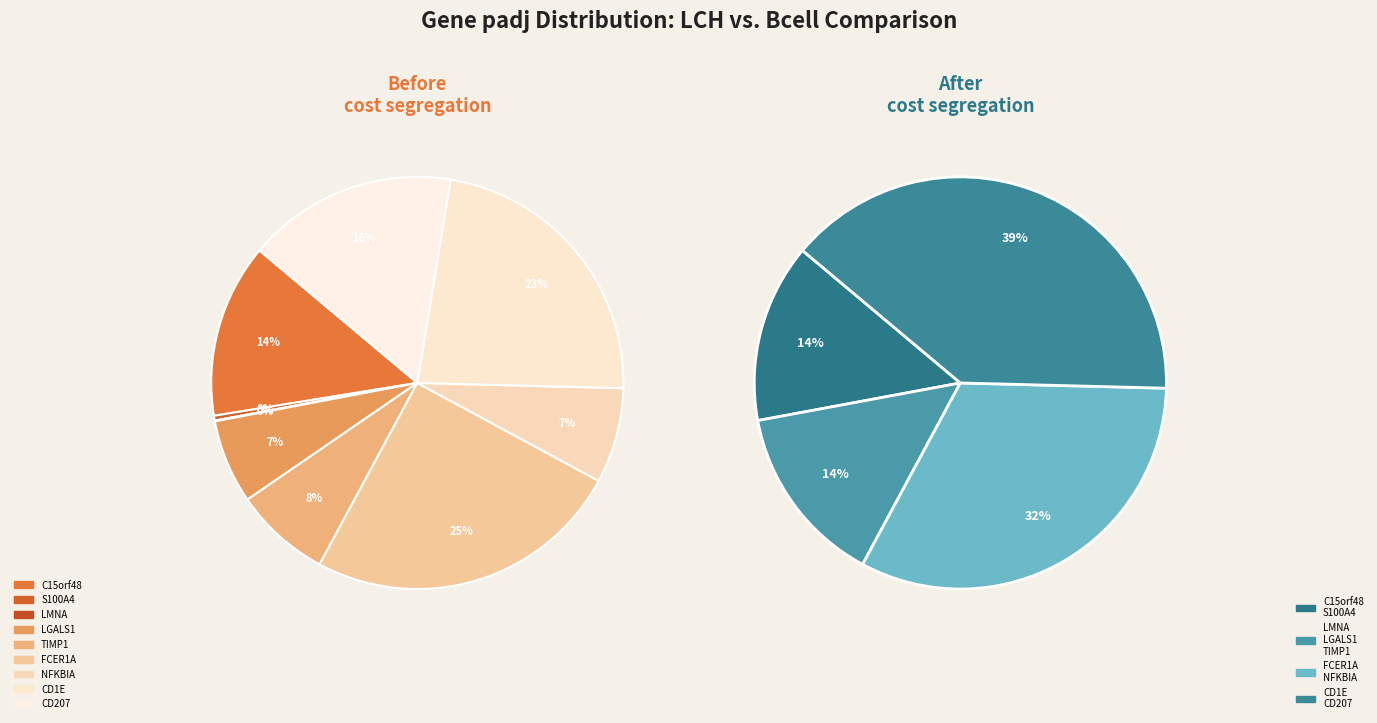

Is C15orf48 the majority of the pie?

No